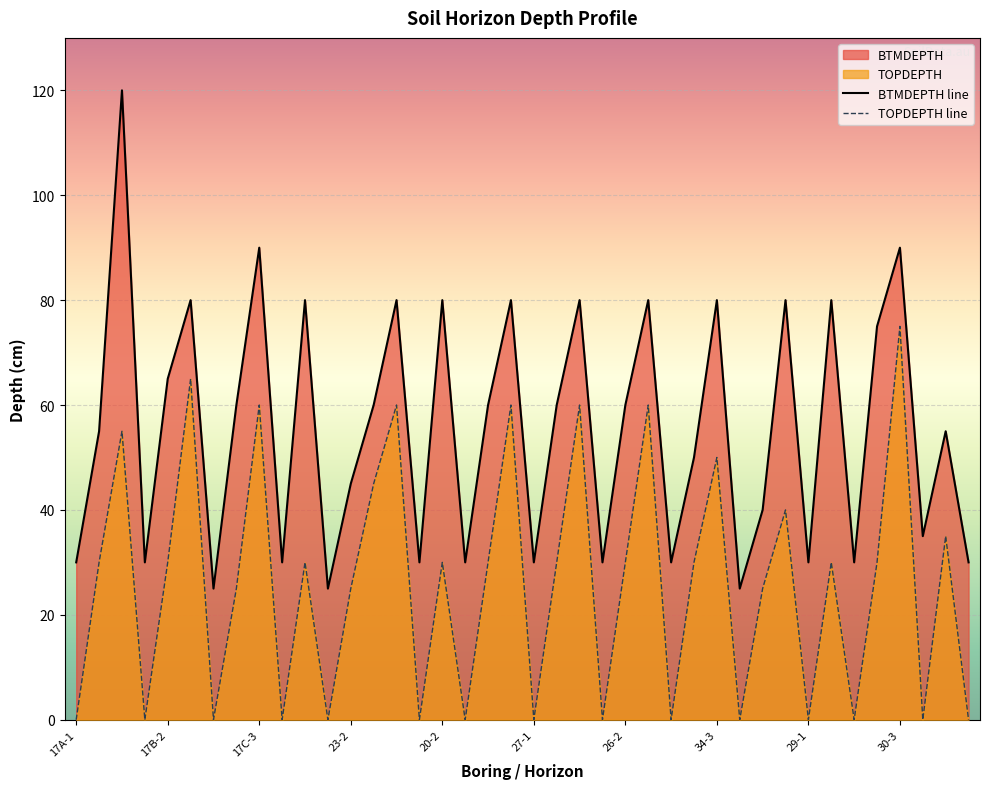

How many lines are shown in the chart?

2